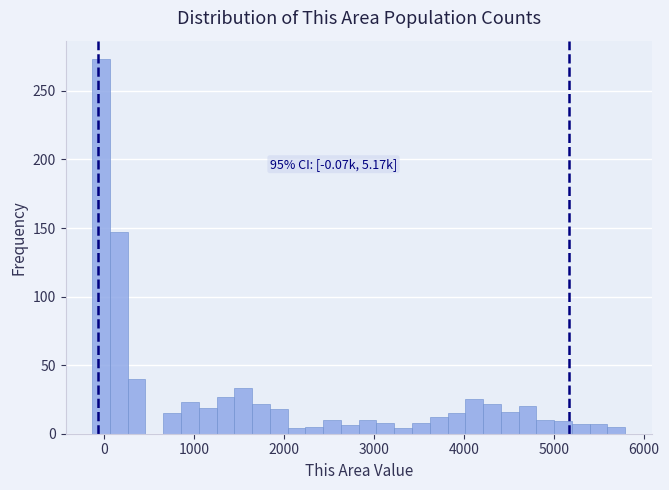

Around what value on the x-axis is the tallest bar? Give the approximate position of its centre, as read against the axis.

0